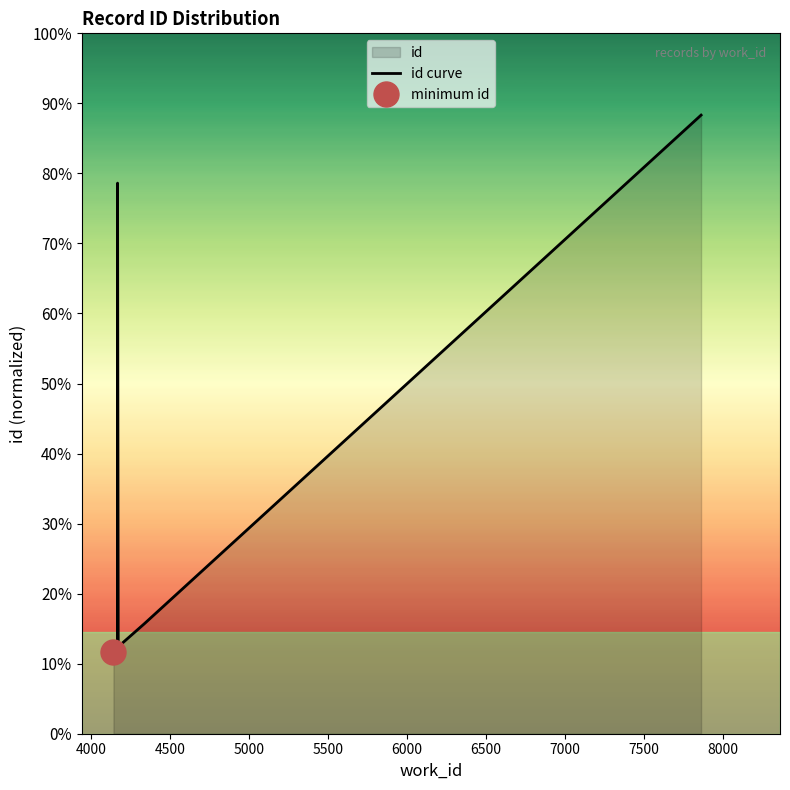

What is the average value?

15515